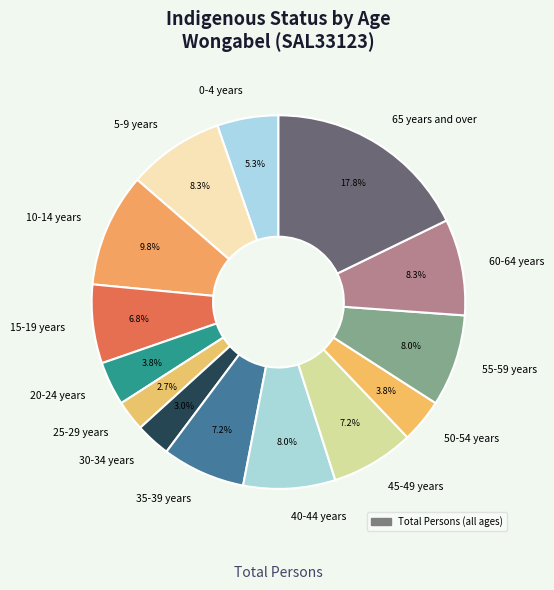

How many slices are in this pie chart?

14